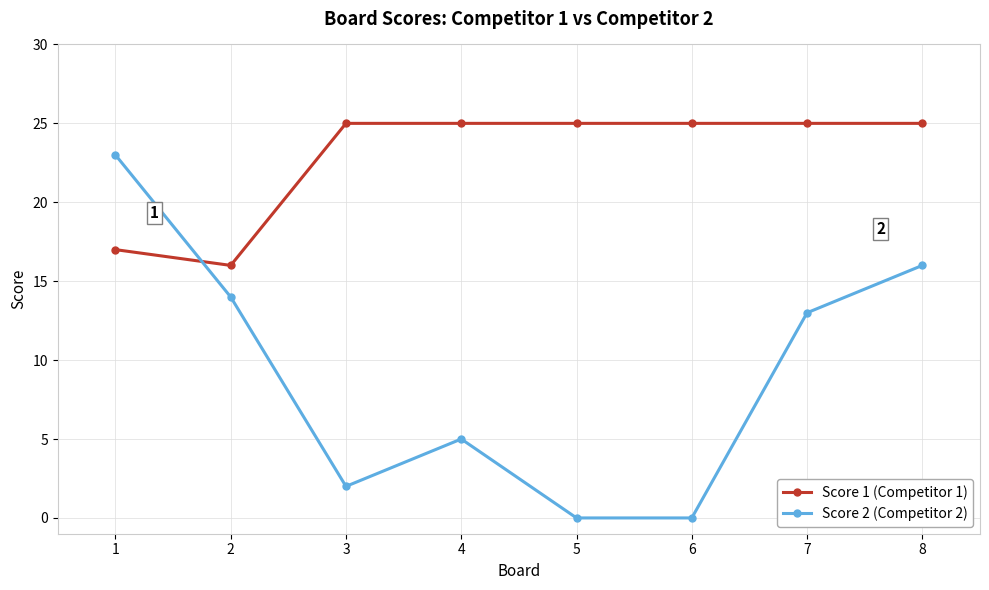

At 6, list the series in order from largest to smallest.

Score 1 (Competitor 1), Score 2 (Competitor 2)